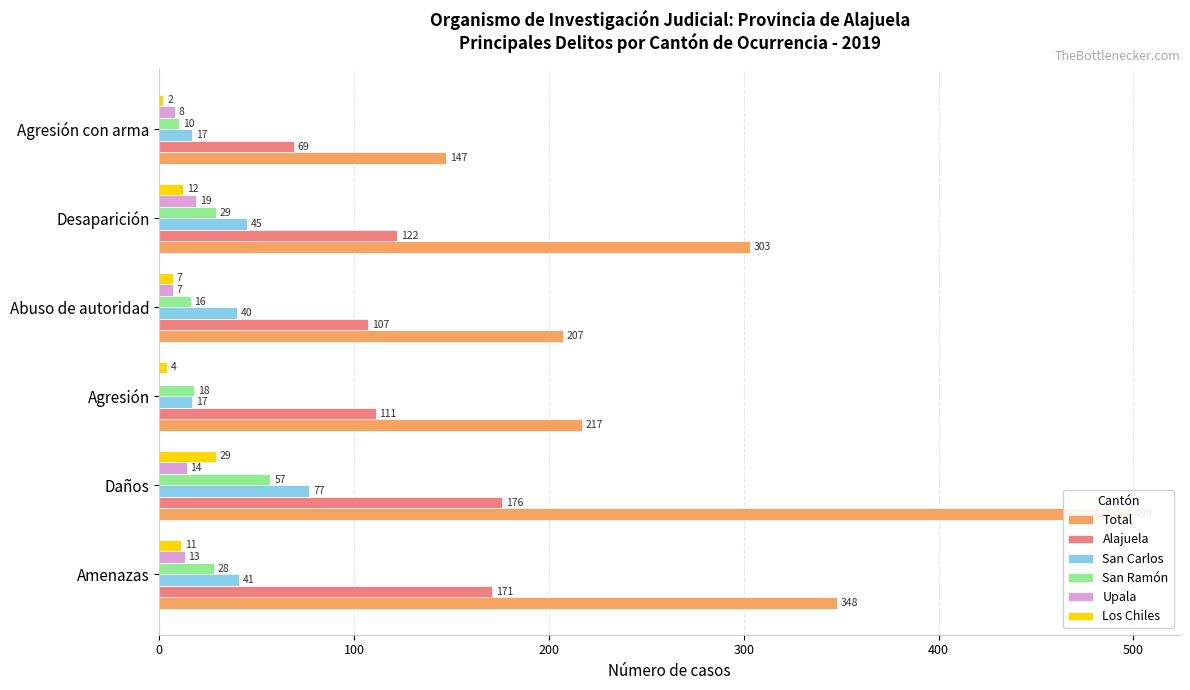

What is the maximum value shown in the chart?

499